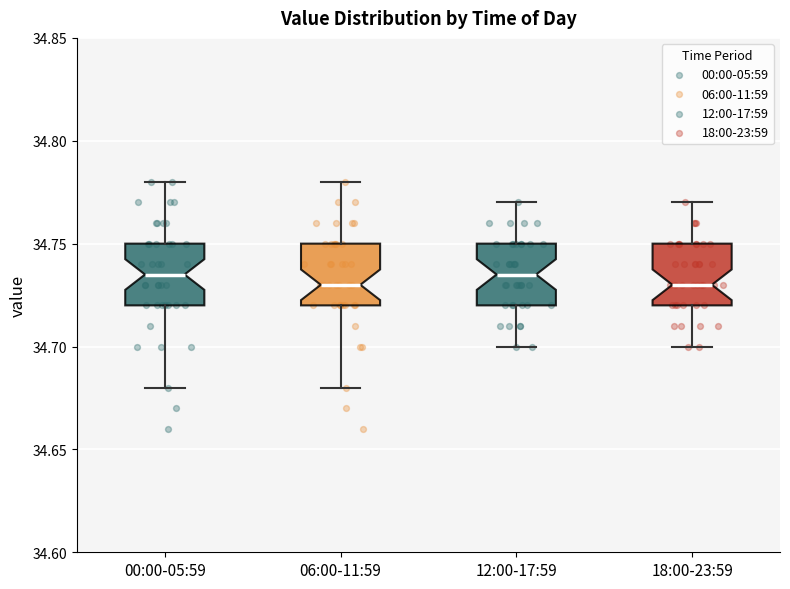

Reading left to right, transcribe this box plot: for each box, give where its median line is, the range the box spans, and where its two whiskers end, as read against the y-axis. The values are not printed on the chart, so give them approximately, as read against the axis.

00:00-05:59: median 34.735, box 34.720 to 34.750, whiskers 34.680 to 34.780
06:00-11:59: median 34.730, box 34.720 to 34.750, whiskers 34.680 to 34.780
12:00-17:59: median 34.735, box 34.720 to 34.750, whiskers 34.700 to 34.770
18:00-23:59: median 34.730, box 34.720 to 34.750, whiskers 34.700 to 34.770